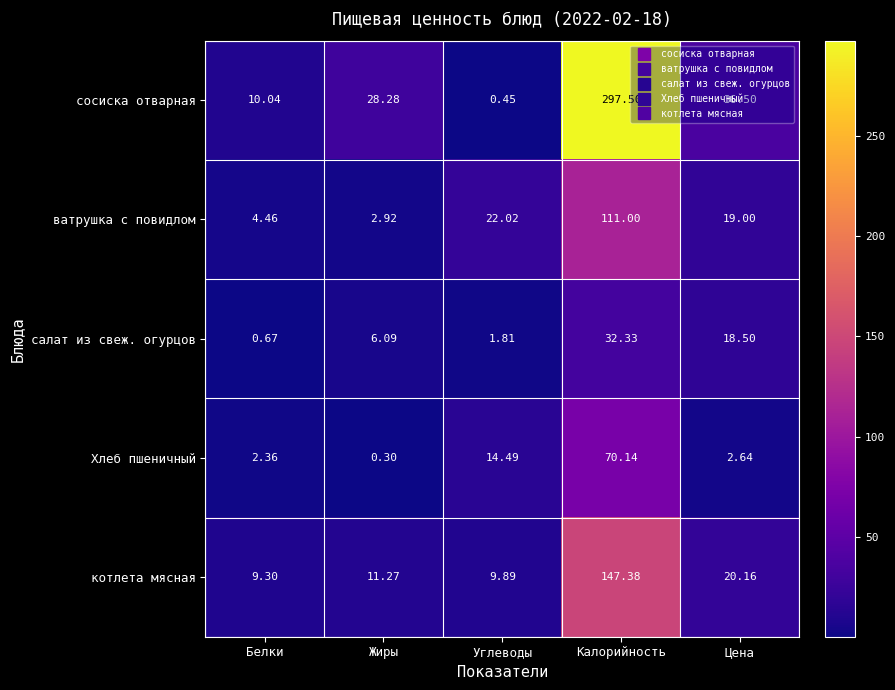

List the series in order of their peak value, lowest first.

салат из свеж. огурцов, Хлеб пшеничный, ватрушка с повидлом, котлета мясная, сосиска отварная